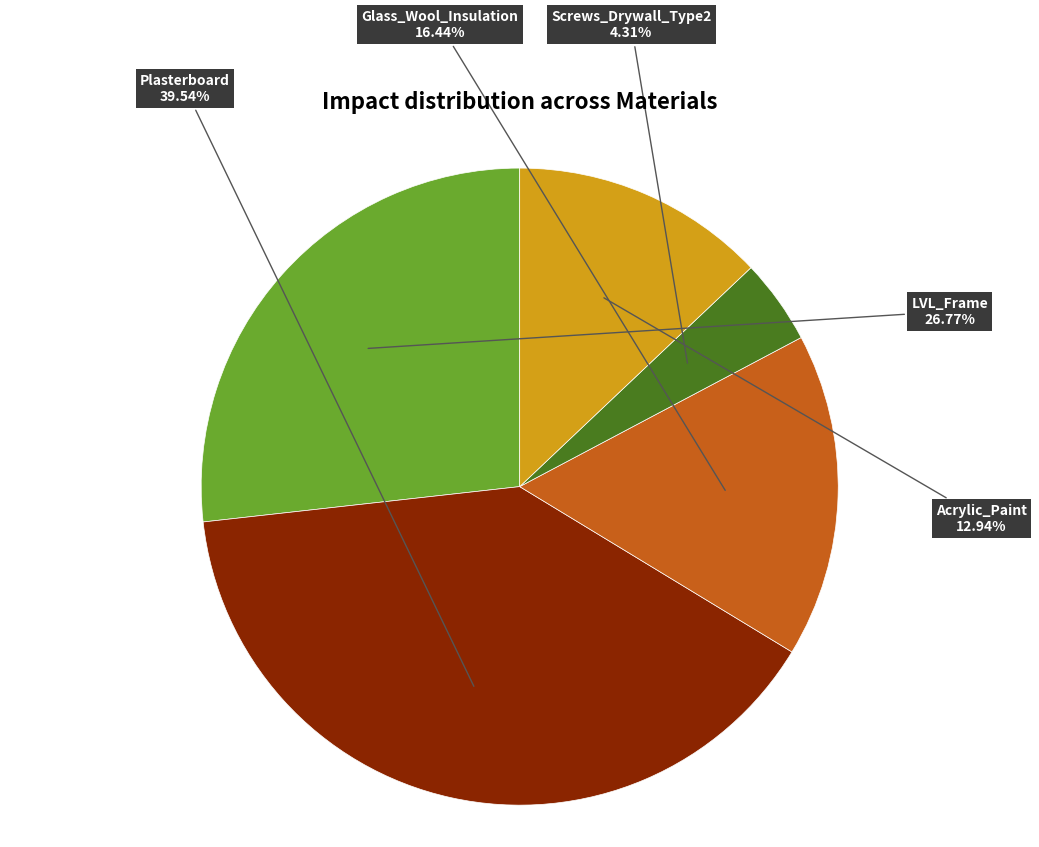

Rank the categories by value from highest to lowest.

Plasterboard, LVL_Frame, Glass_Wool_Insulation, Acrylic_Paint, Screws_Drywall_Type2